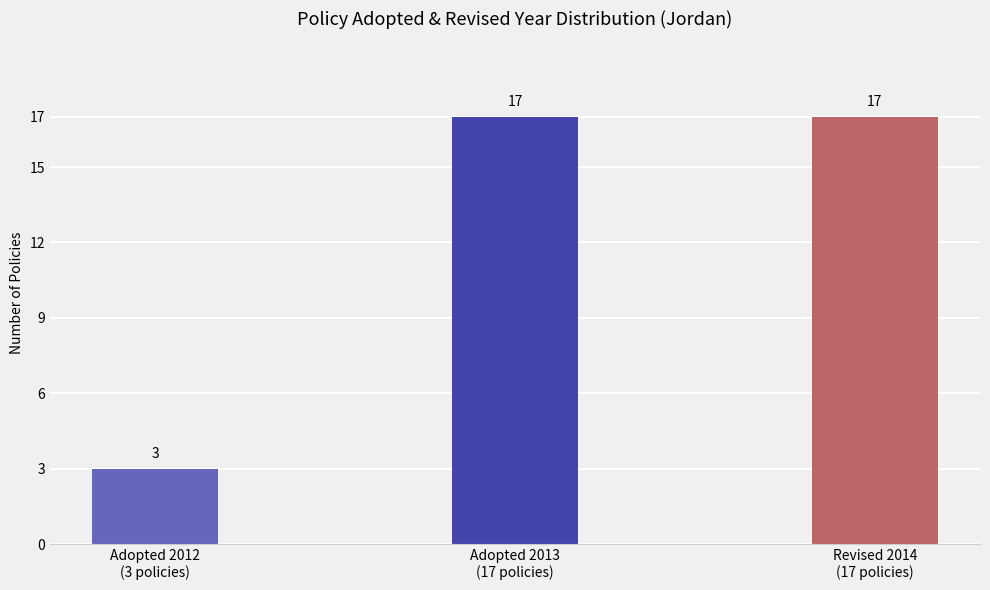

What is the minimum value shown in the chart?

3